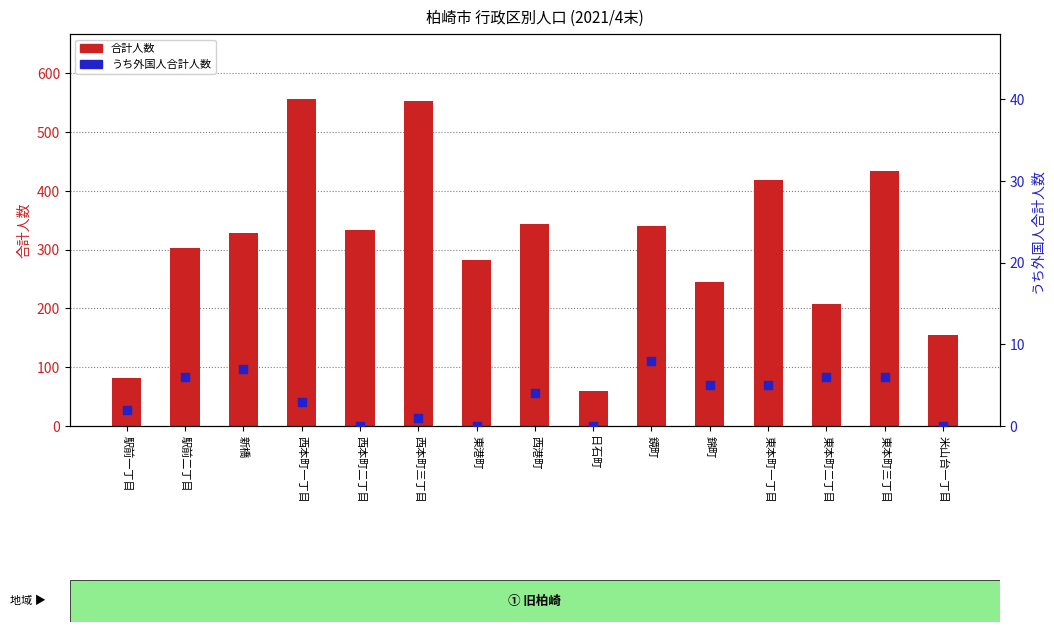

Which series contains the lowest Y value?

うち外国人合計人数